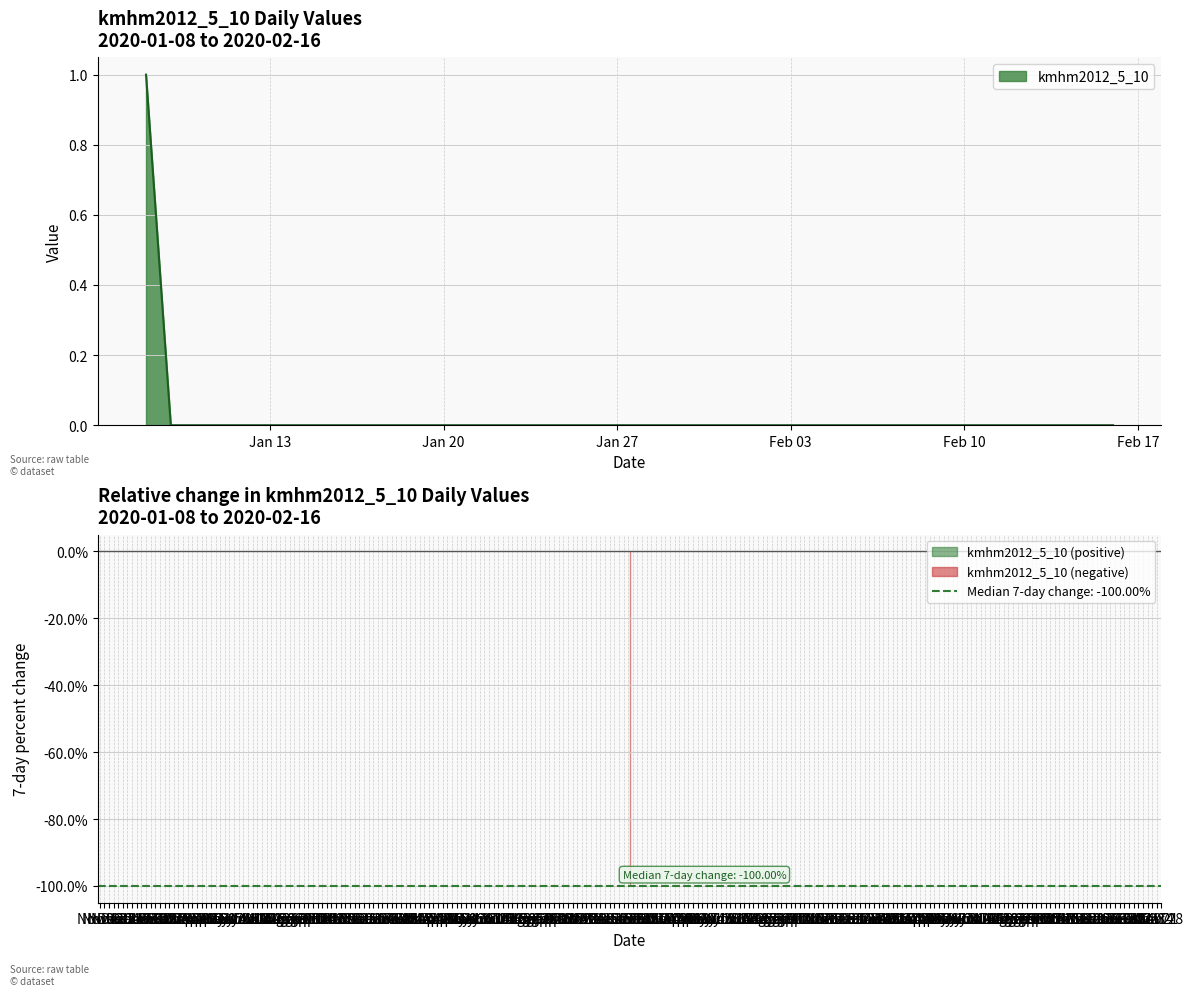

The value of kmhm2012_5_10 at Jan 27 is 0. True or false?

True